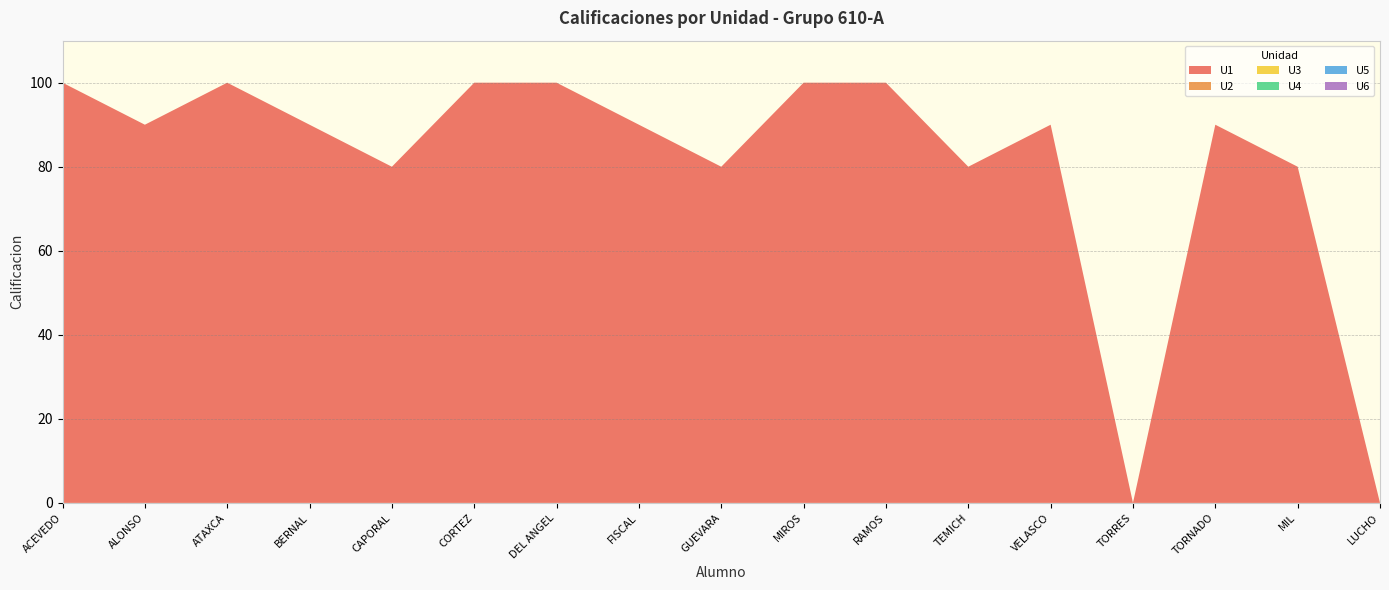

Reading left to right, transcribe all the data shown in this chart.

U1: 100	90	100	90	80	100	100	90	80	100	100	80	90	0	90	80	0
U2: 0	0	0	0	0	0	0	0	0	0	0	0	0	0	0	0	0
U3: 0	0	0	0	0	0	0	0	0	0	0	0	0	0	0	0	0
U4: 0	0	0	0	0	0	0	0	0	0	0	0	0	0	0	0	0
U5: 0	0	0	0	0	0	0	0	0	0	0	0	0	0	0	0	0
U6: 0	0	0	0	0	0	0	0	0	0	0	0	0	0	0	0	0